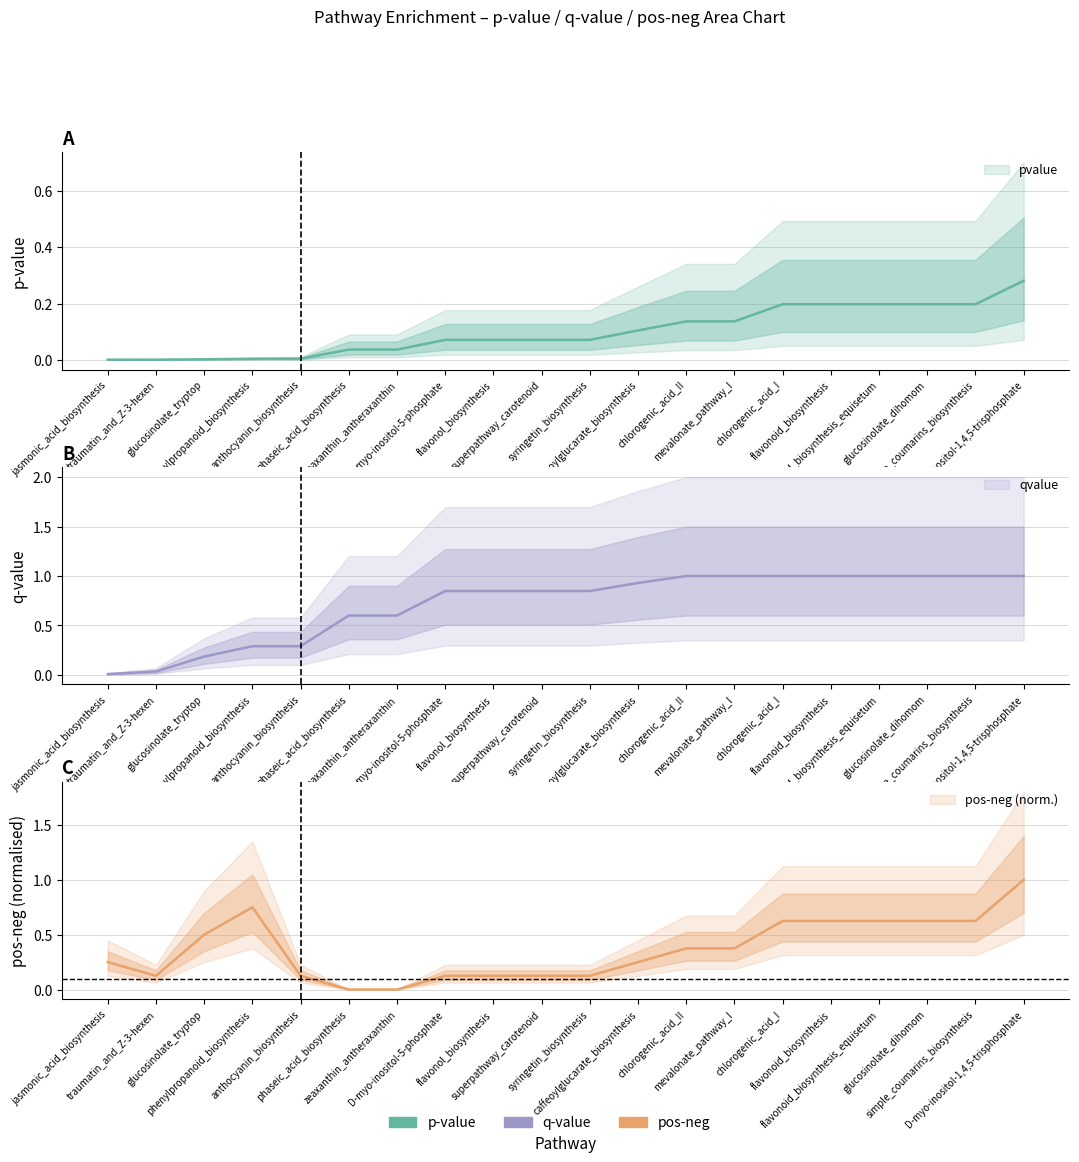

What is the average value of the qvalue series?

0.7